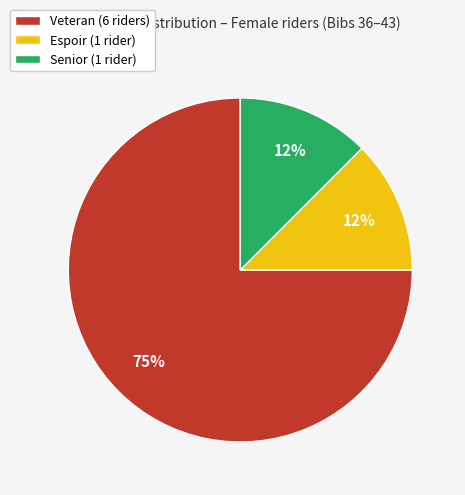

To the nearest percent, what is the average slice percentage?

33%